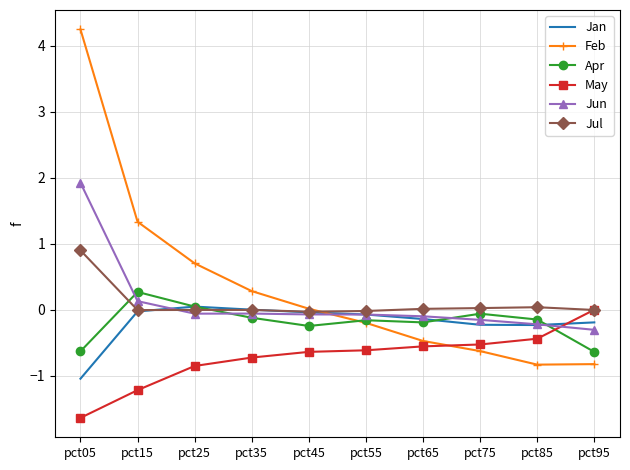

True or false: Feb has a value of 4.3 at pct05.

True